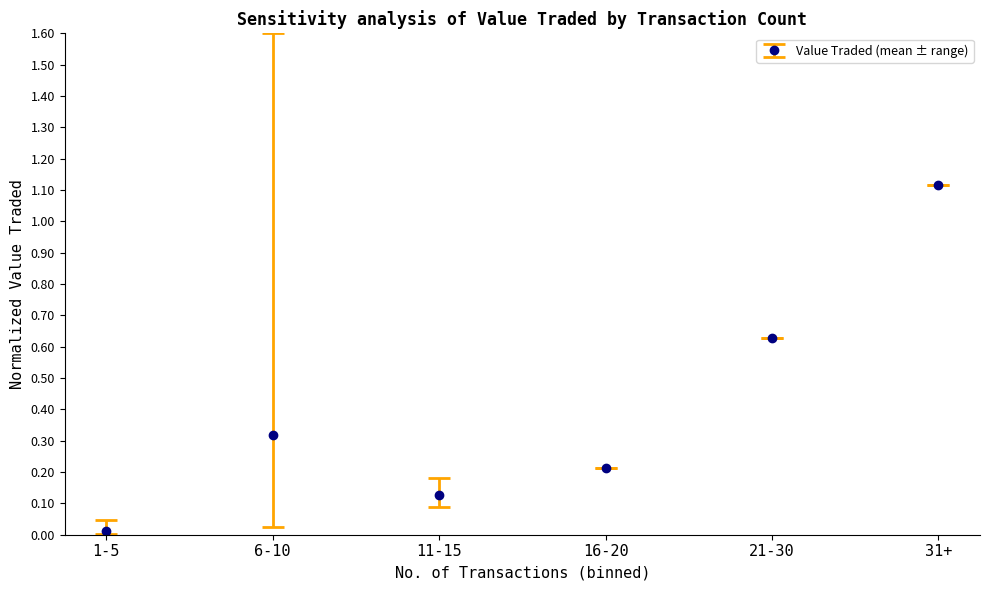

What is the difference between the second highest and second lowest values?

0.5